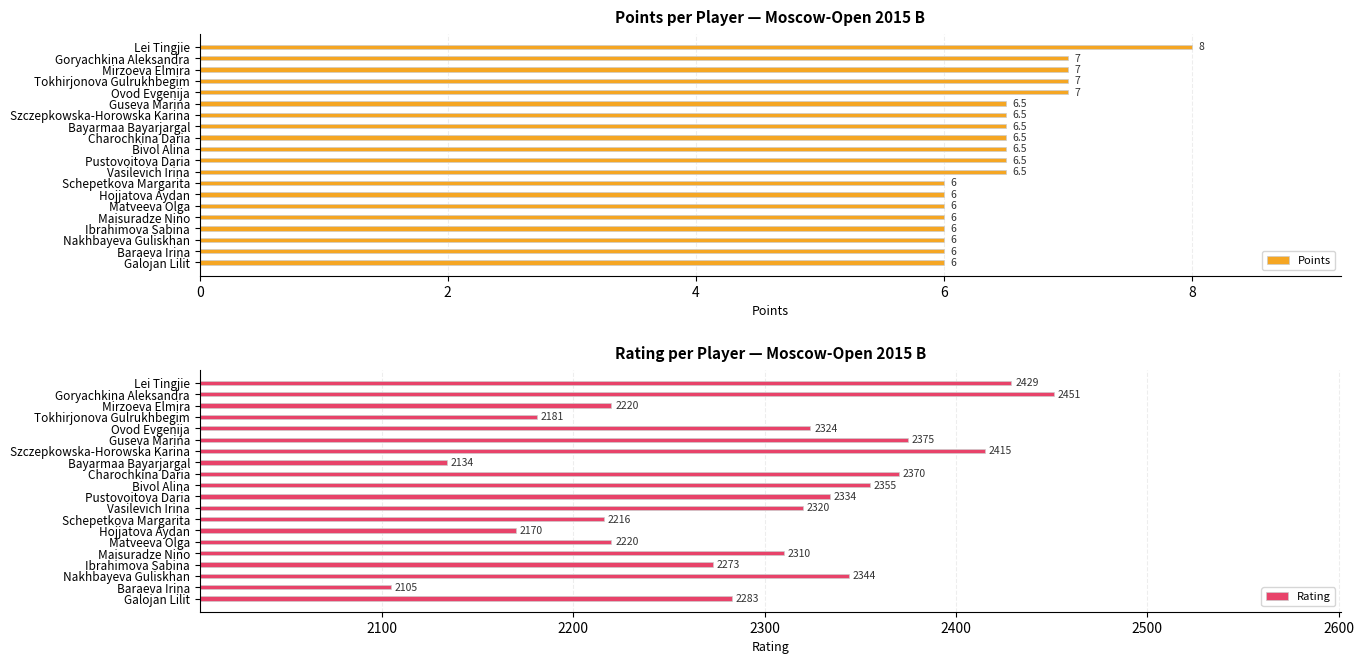

Is it true that Points equals 6.0 at Hojjatova Aydan?

True